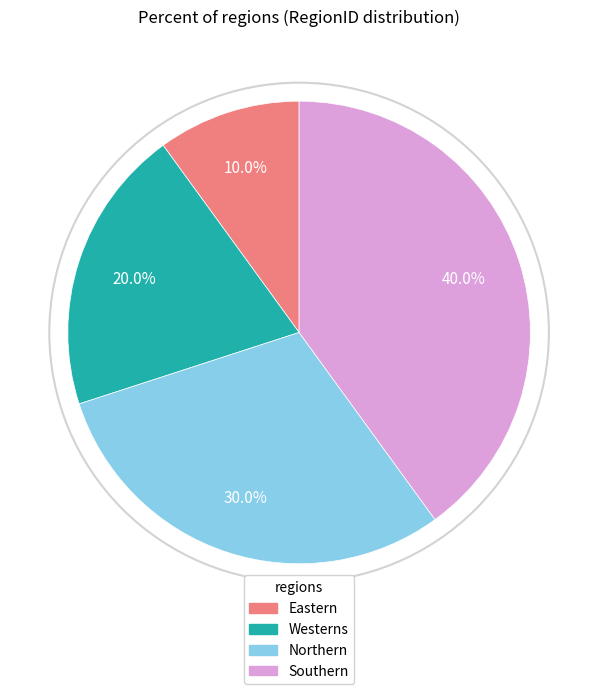

Which category has the smallest portion of the pie?

Eastern